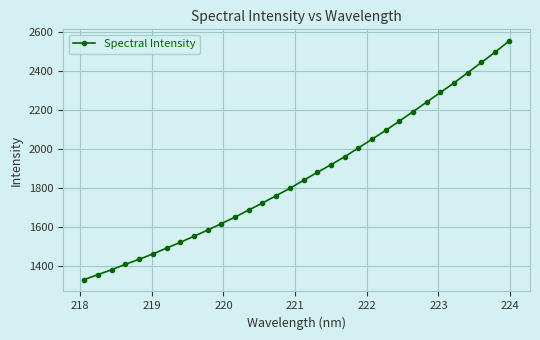

What is the difference between the maximum and minimum values?

1219.0